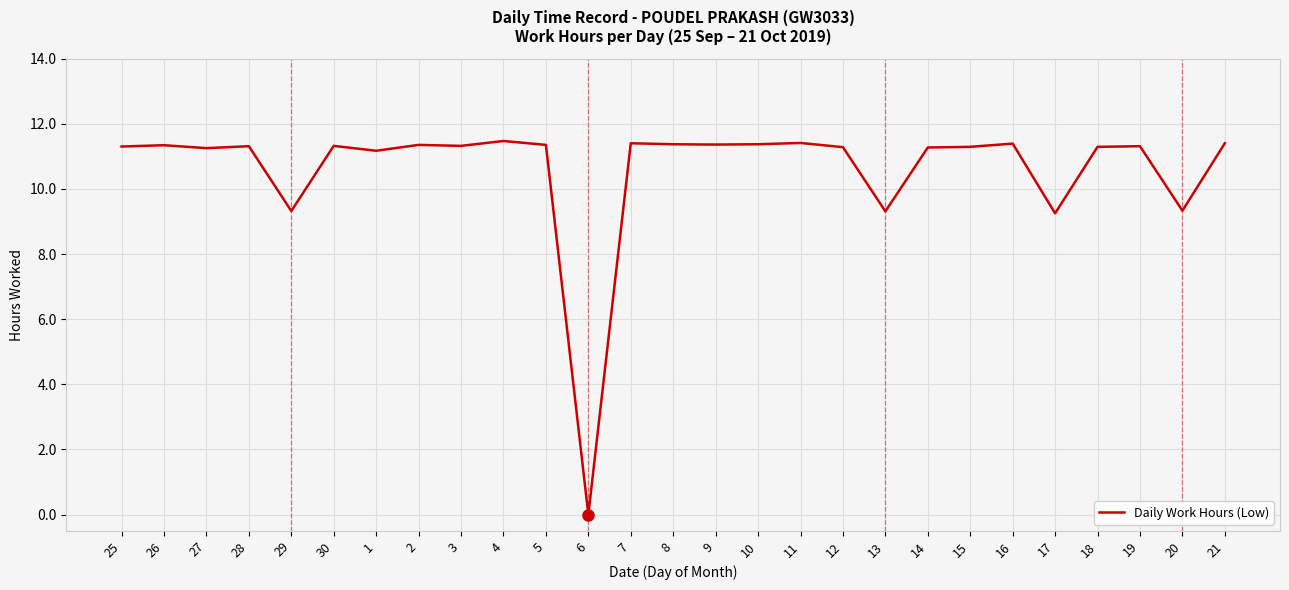

Is it true that the value at 12 is 17.0?

False